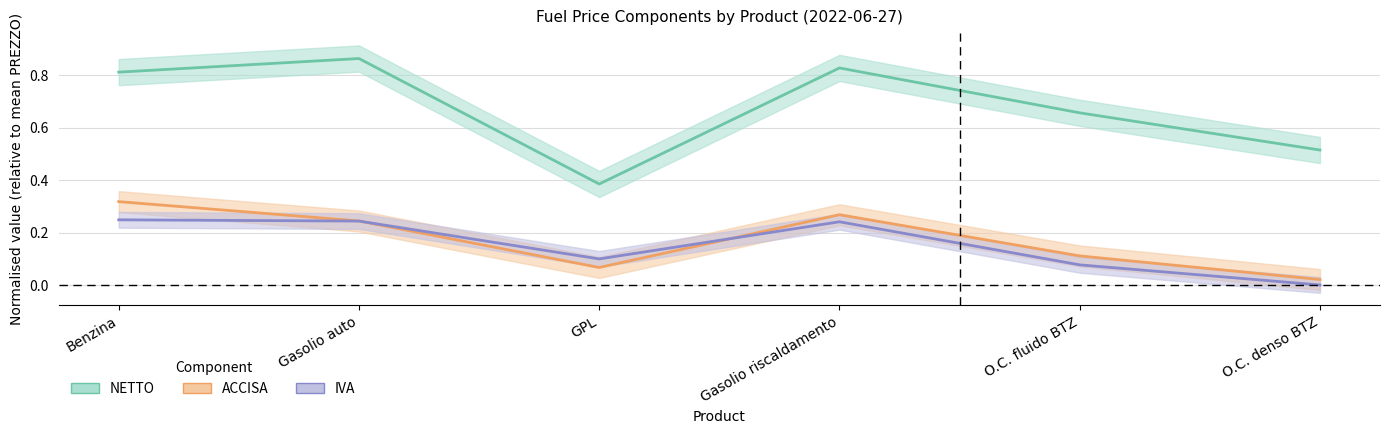

At which label is NETTO closest to 0?

GPL